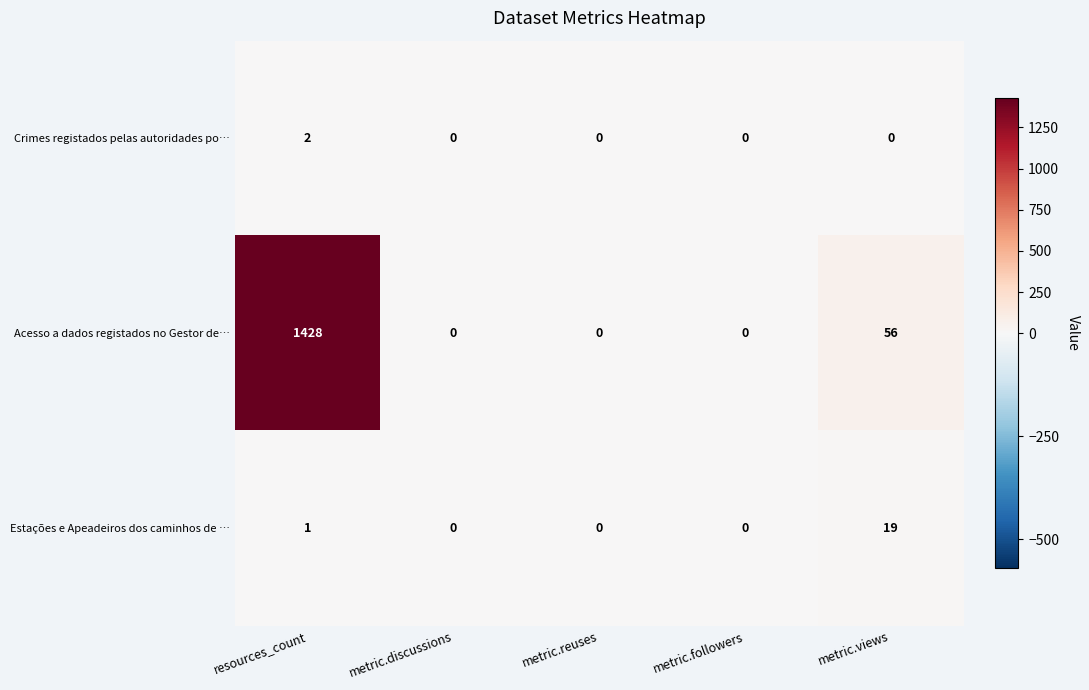

Reading left to right, extract all data points from this chart.

Crimes registados pelas autoridades po…: resources_count=2	metric.discussions=0	metric.reuses=0	metric.followers=0	metric.views=0
Acesso a dados registados no Gestor de…: resources_count=1428	metric.discussions=0	metric.reuses=0	metric.followers=0	metric.views=56
Estações e Apeadeiros dos caminhos de …: resources_count=1	metric.discussions=0	metric.reuses=0	metric.followers=0	metric.views=19